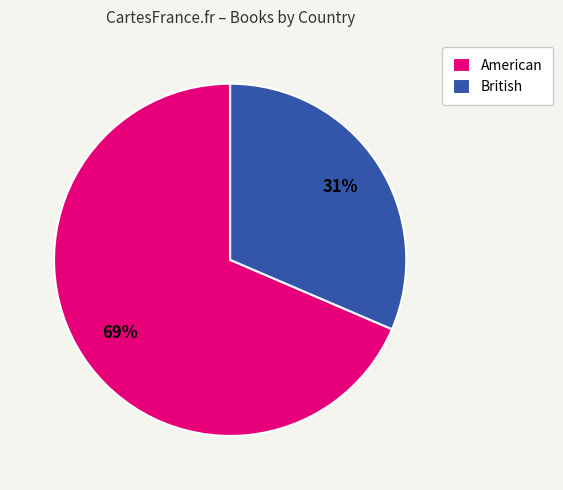

Does any single category account for the majority?

Yes